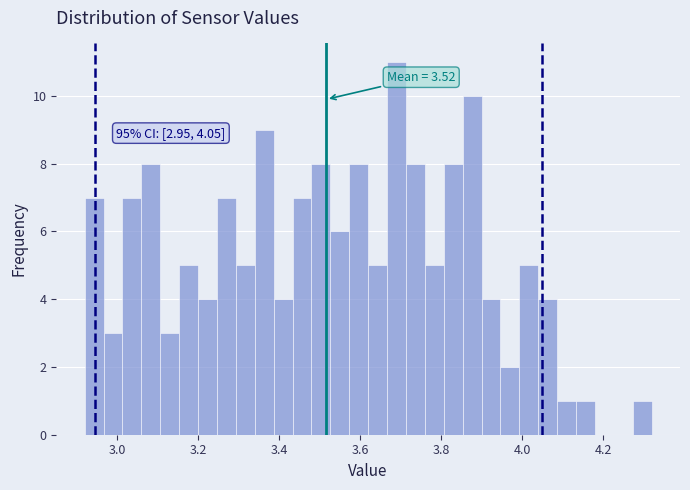

Read against the x-axis, roughly where is the centre of the tallest bar?

3.70